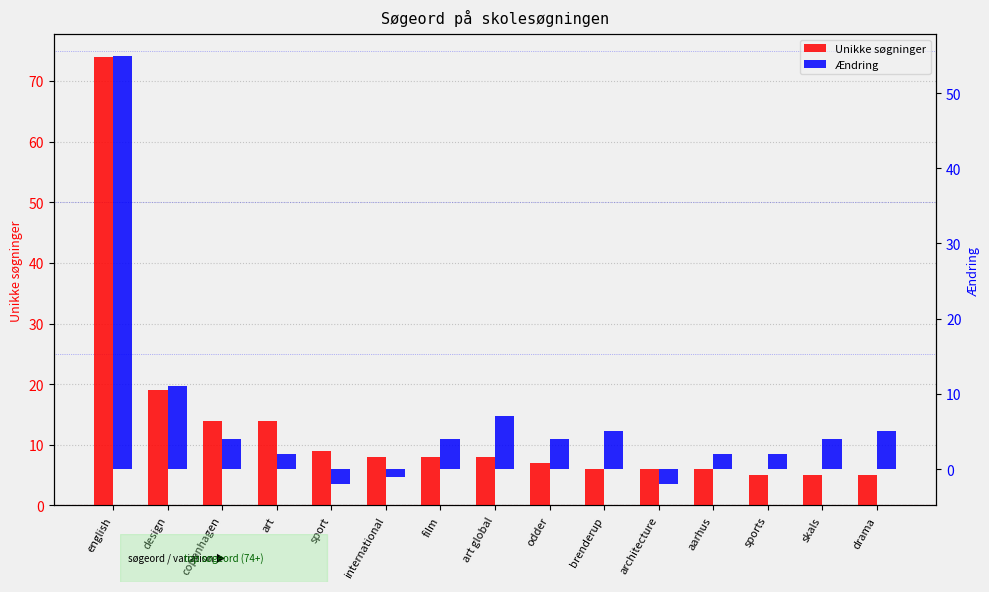

How many bars are there in total?

30